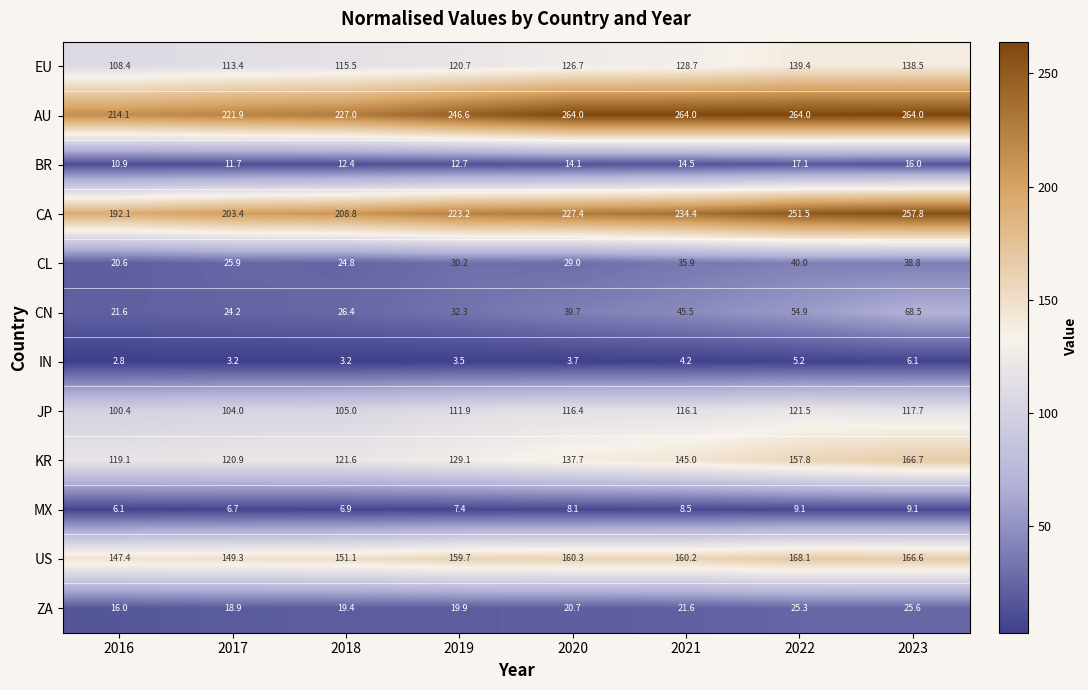

The ZA series shows 13.6 at 2021. True or false?

False